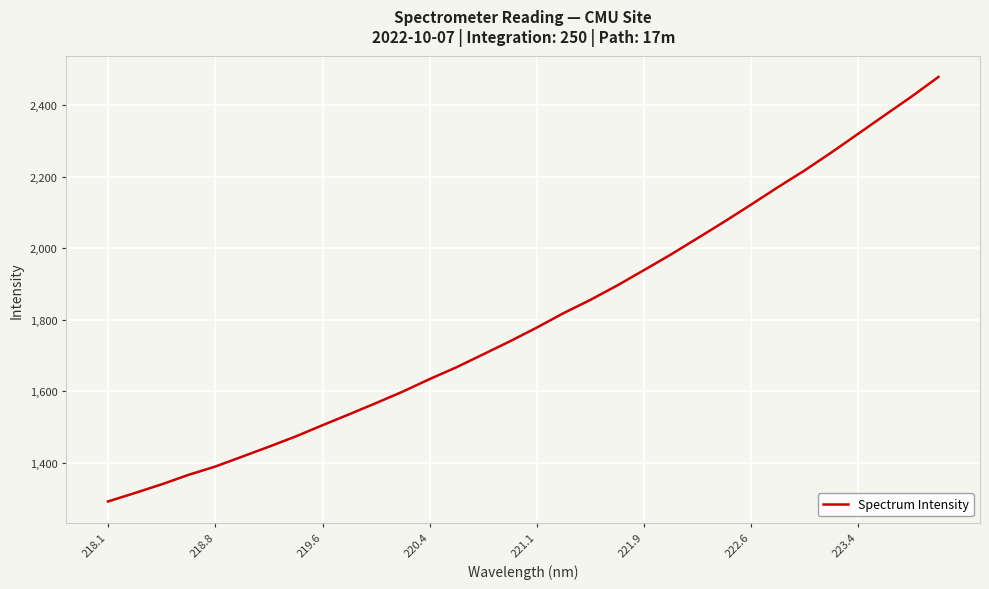

How many lines are shown in the chart?

1